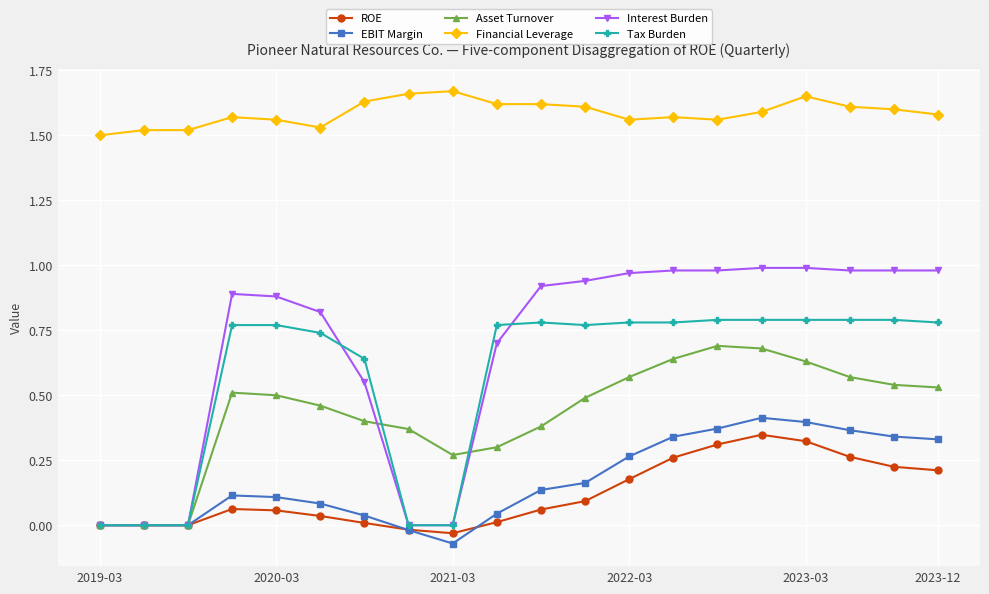

Which series has the widest spread of values?

Interest Burden